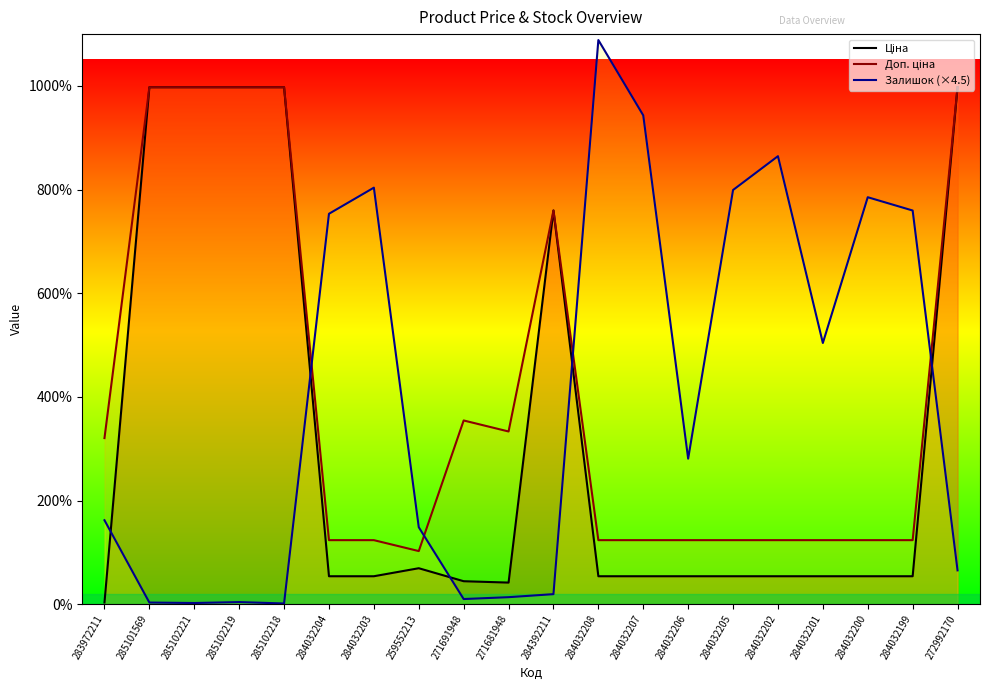

True or false: Доп. ціна has a value of 3505.0 at 272992170.

False